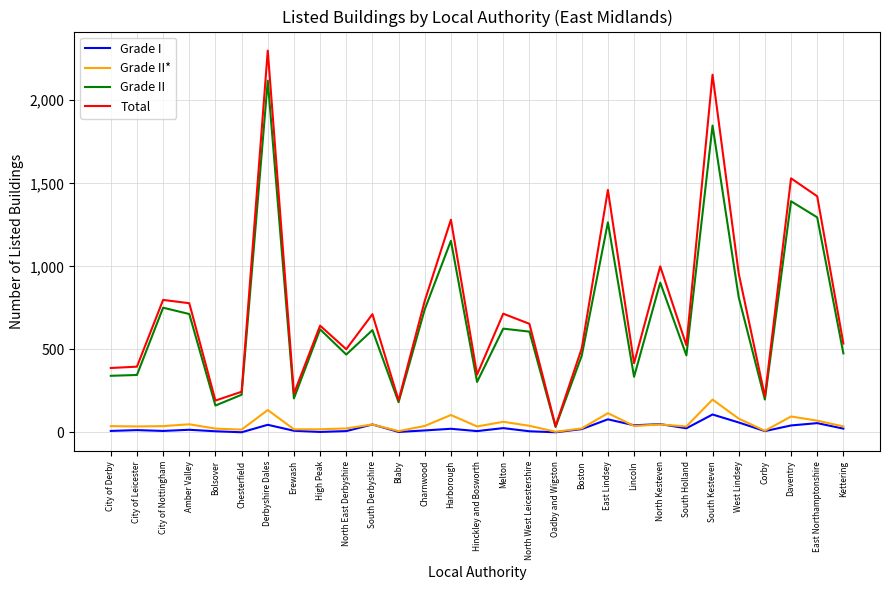

True or false: Grade II has a value of 902 at North Kesteven.

True